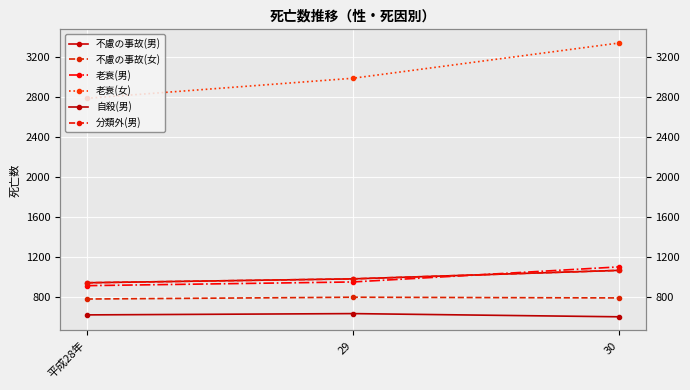

How many values in the 自殺(男) series are below 617?

1